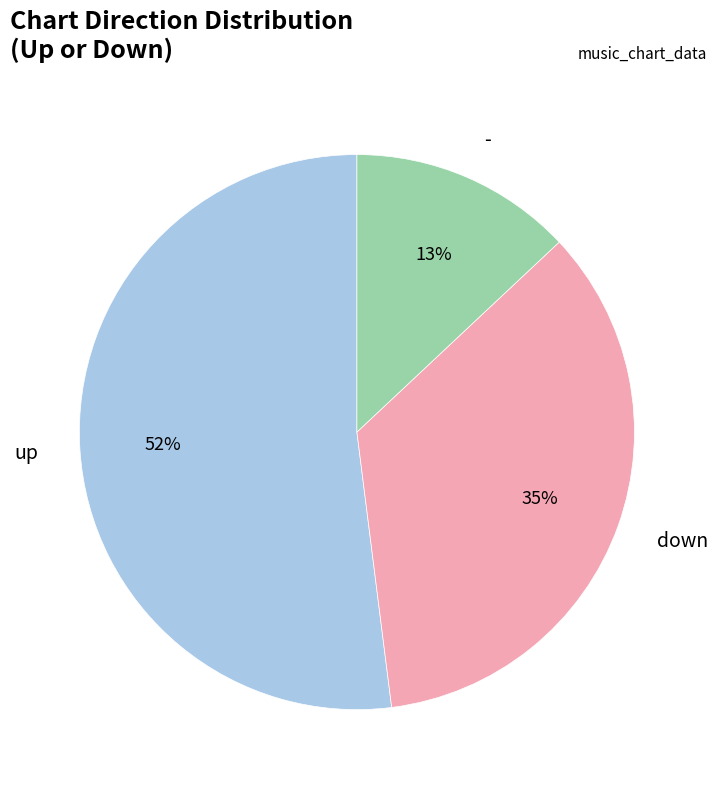

The down slice represents 35% of the pie. True or false?

True